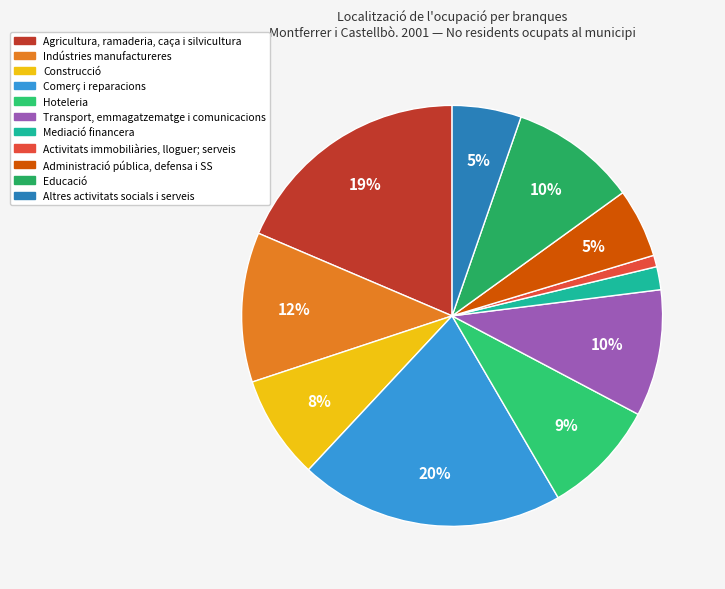

Count the number of slices in the pie.

11